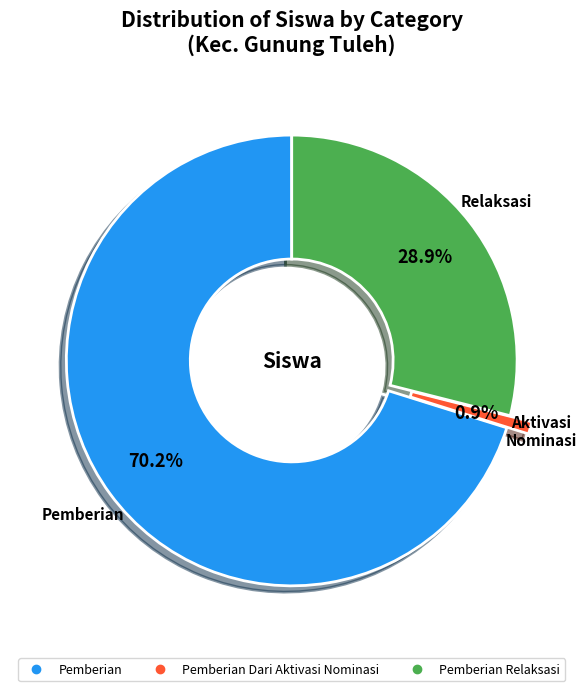

How many slices are in this pie chart?

3